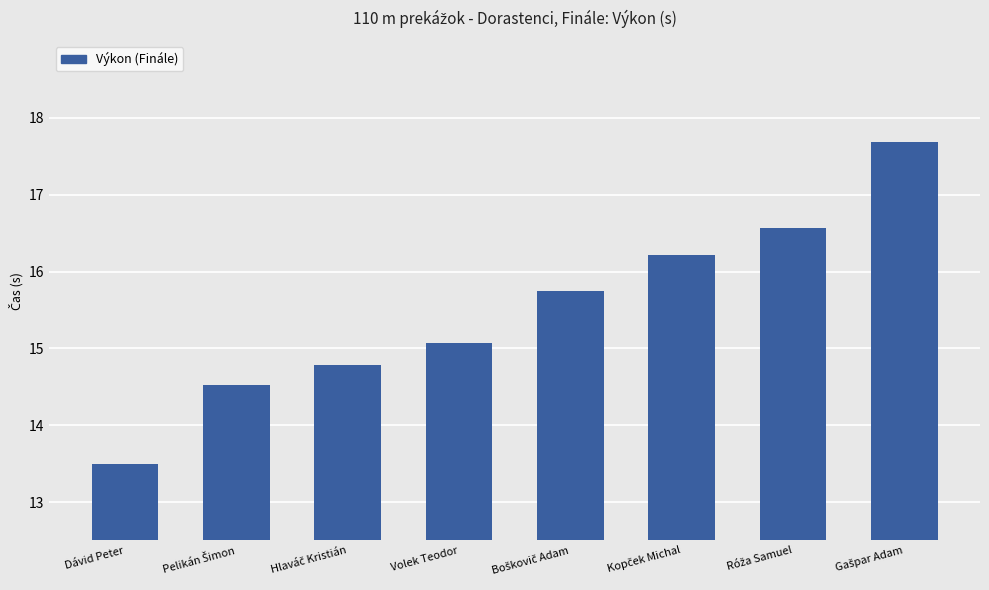

The value at Volek Teodor is 9.8. True or false?

False